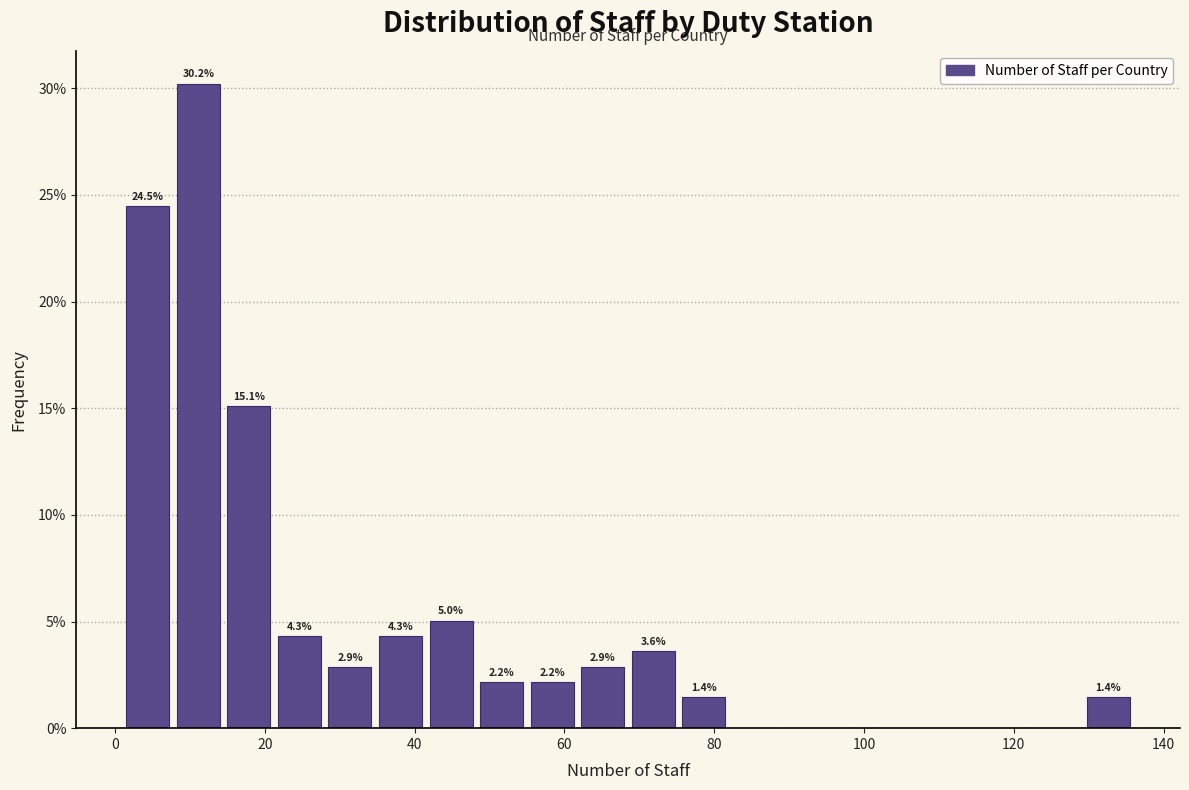

Around what value on the x-axis is the tallest bar? Give the approximate position of its centre, as read against the axis.

12